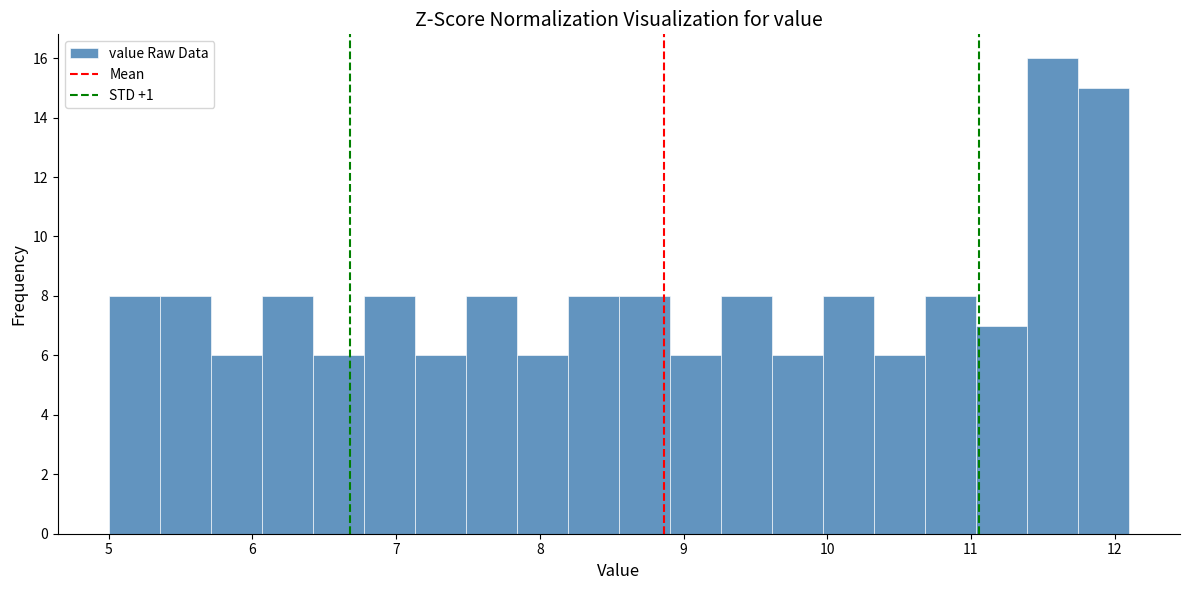

Read against the x-axis, roughly where is the centre of the tallest bar?

11.6